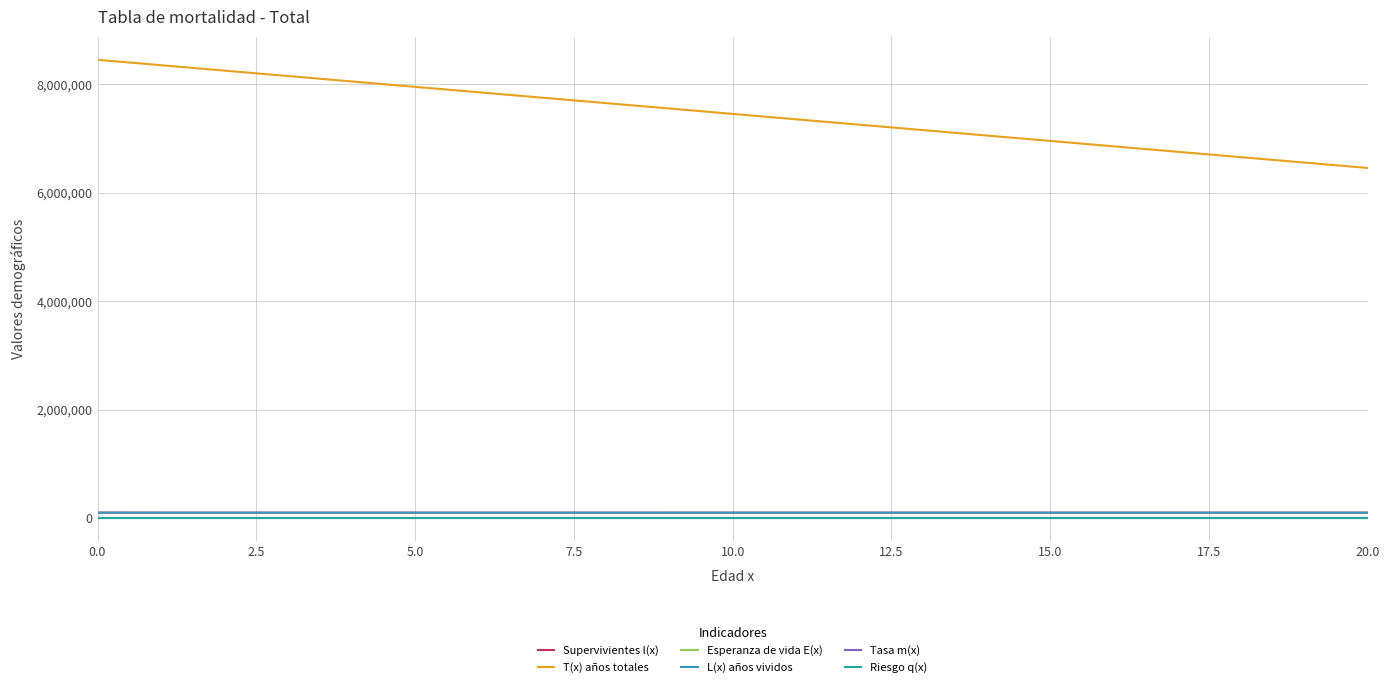

Count the Riesgo q(x) values in the range 0 to 1.

21